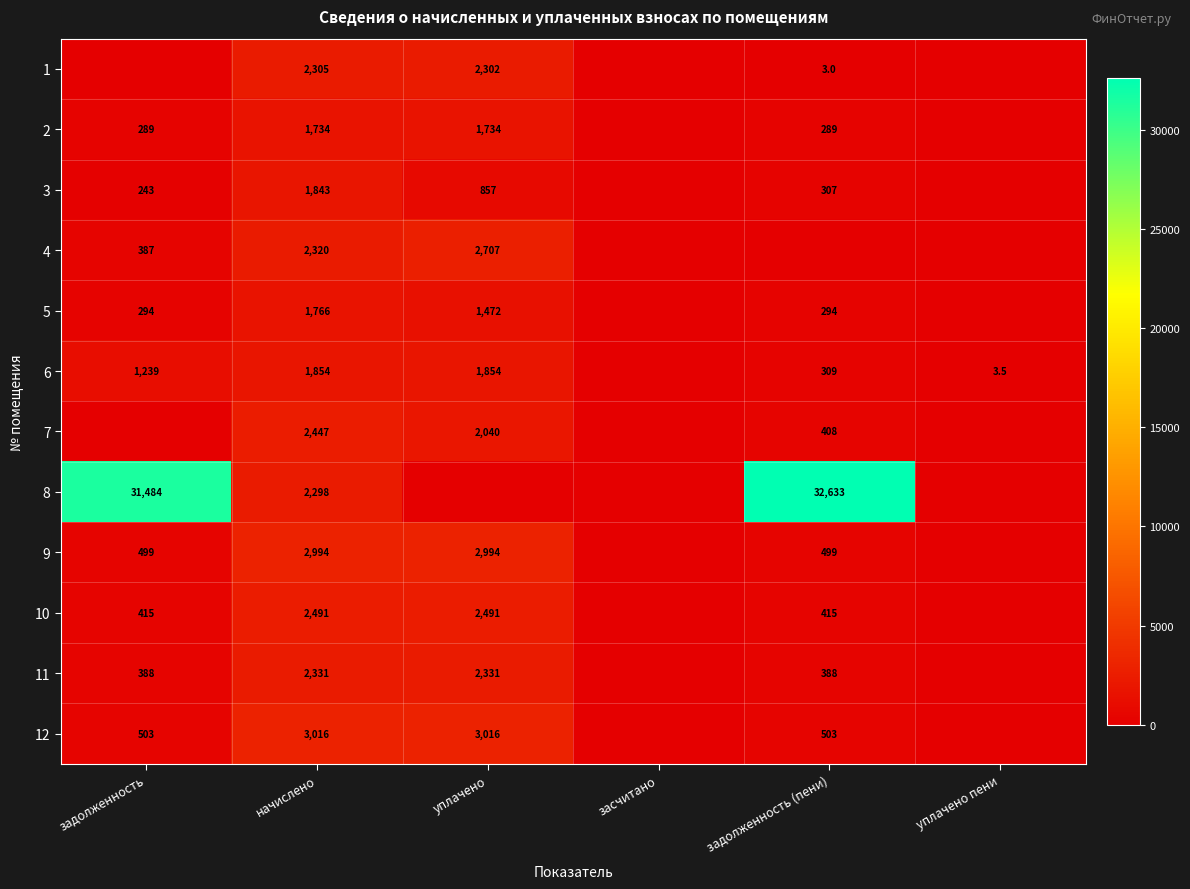

What is the sum of the 9 values at начислено and уплачено?

5988.0